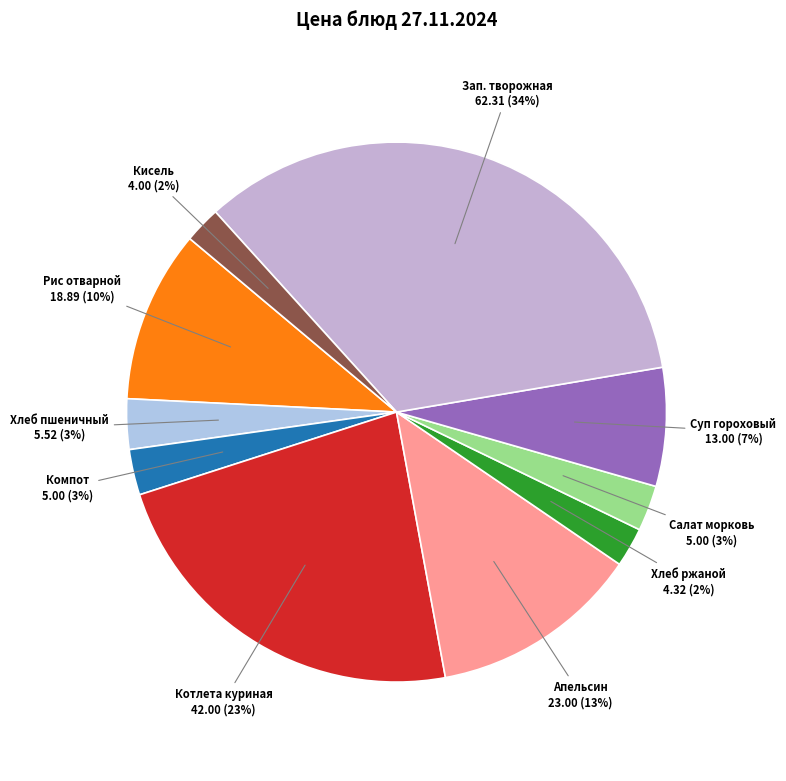

Is the sum of Рис отварной and Хлеб пшеничный greater than half?

No